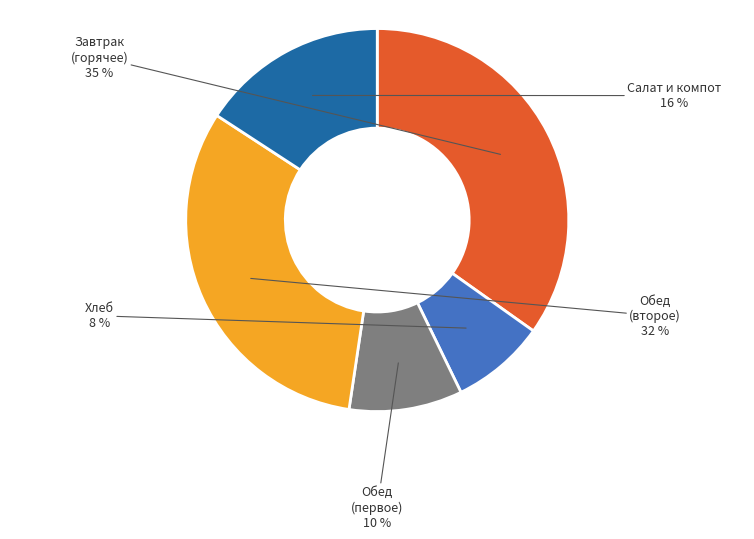

Which slice is the largest?

Завтрак (горячее)